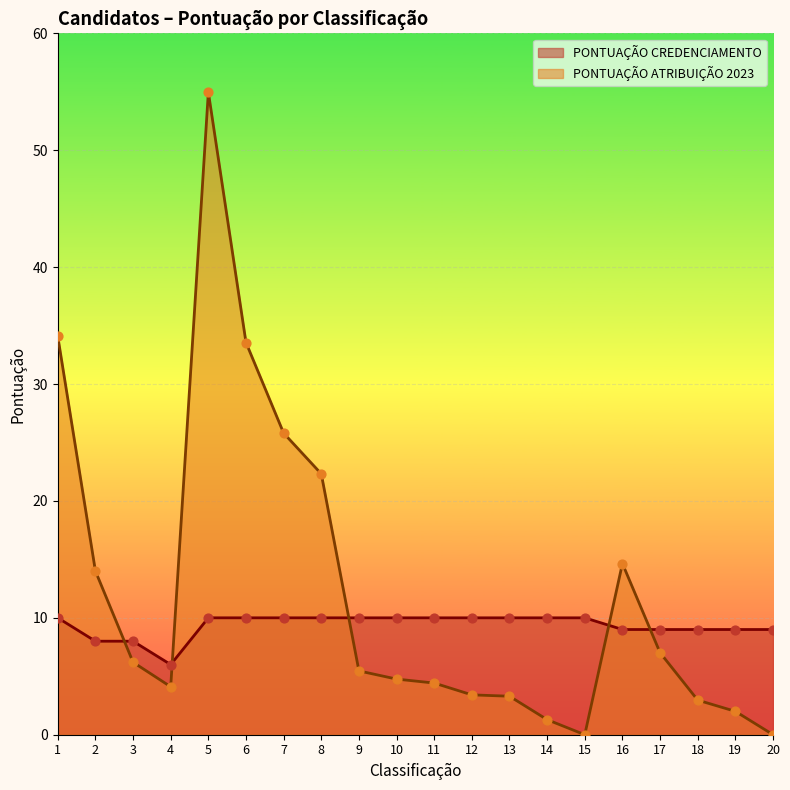

Which series has the largest total across all categories?

PONTUAÇÃO ATRIBUIÇÃO 2023